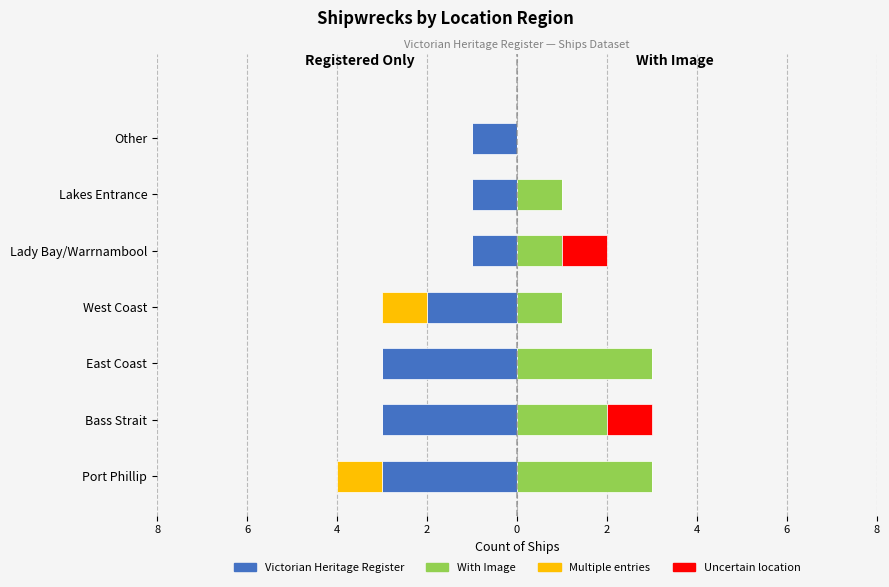

What is the difference between the highest and lowest values at Lady Bay/Warrnambool?

2